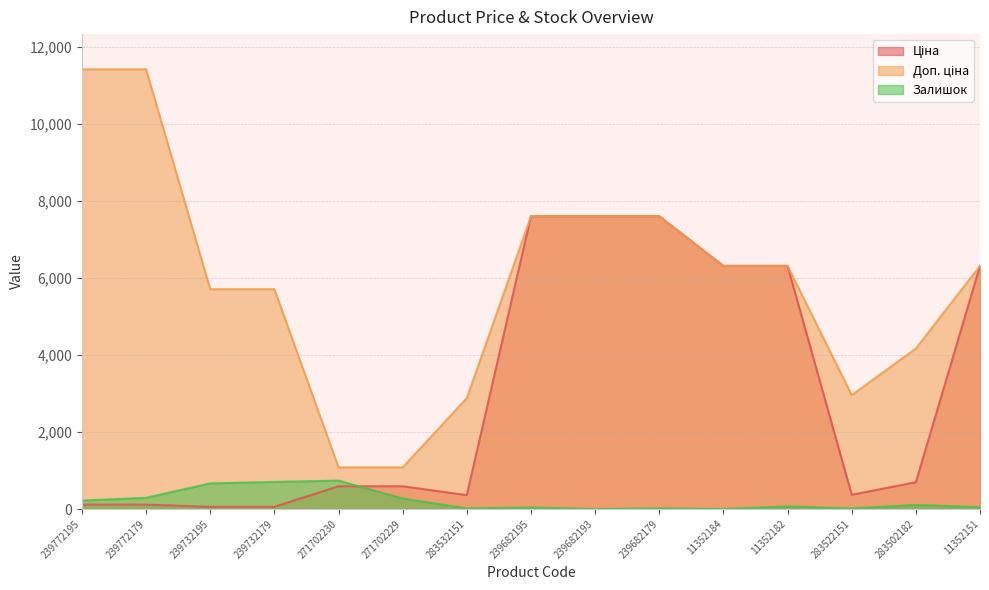

How many categories are shown in the chart?

15